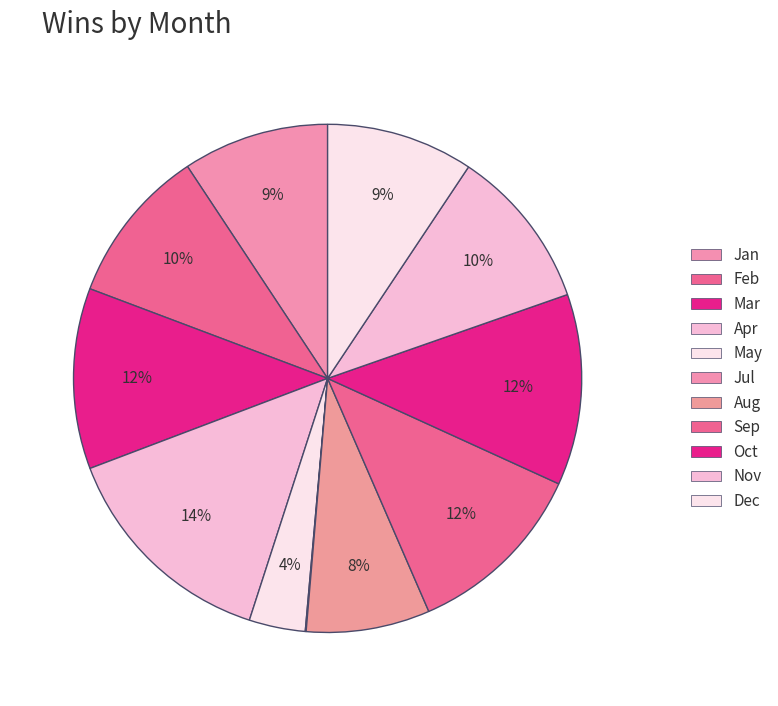

To the nearest percent, what is the difference between the Dec and Feb slice percentages?

1%